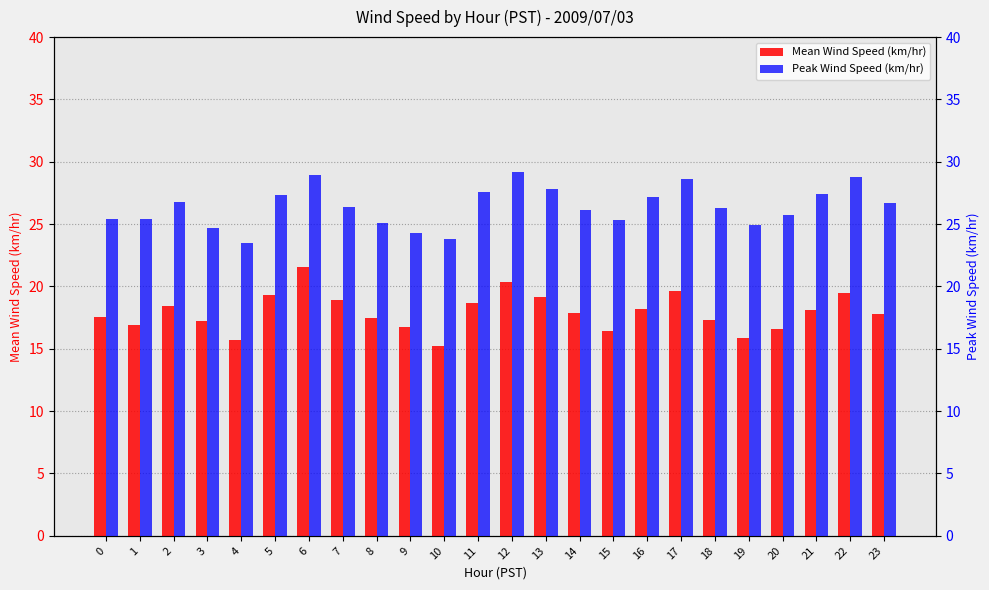

What is the value of the Mean Wind Speed (km/hr) bar at the 16th from the left?

16.4